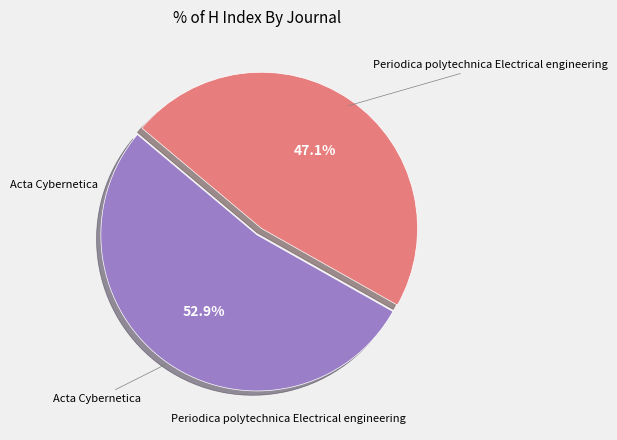

To the nearest percent, what is the average slice percentage?

50%